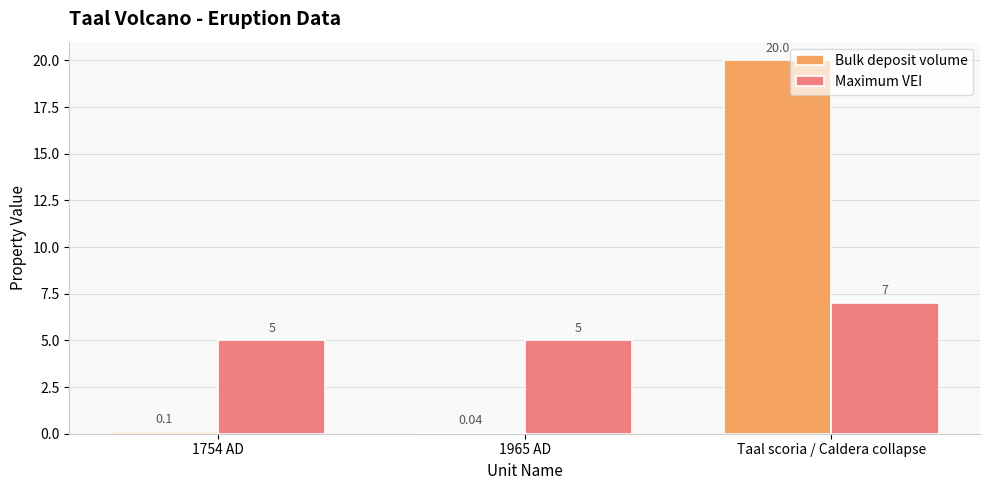

Which category has the highest value in the Maximum VEI series?

Taal scoria / Caldera collapse